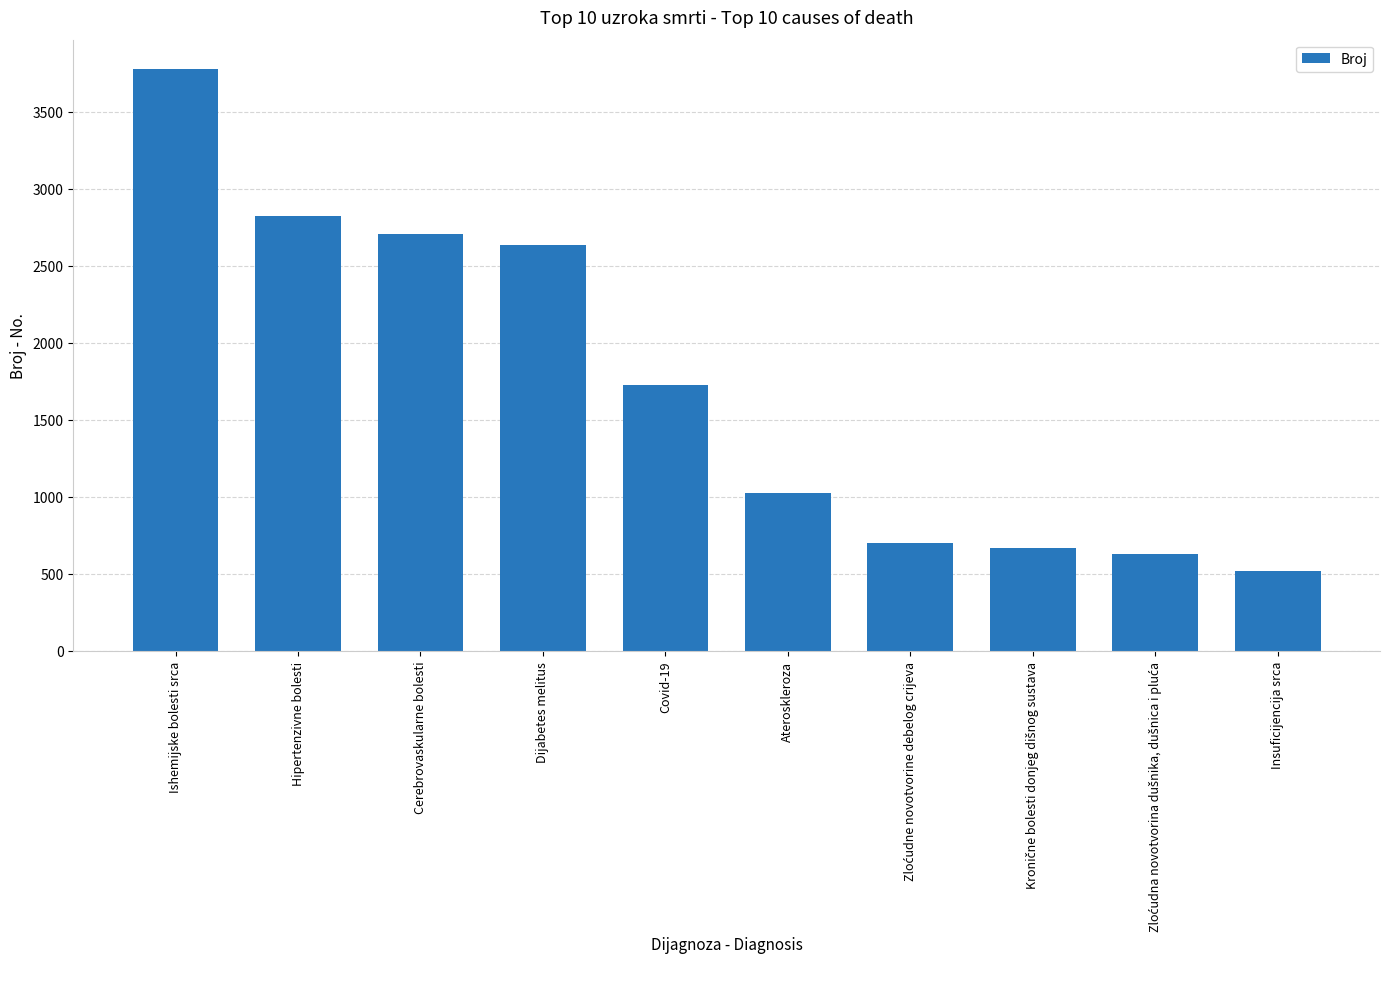

Reading right to left, list all the values displayed in this chart.

522	631	671	701	1028	1725	2635	2709	2823	3778